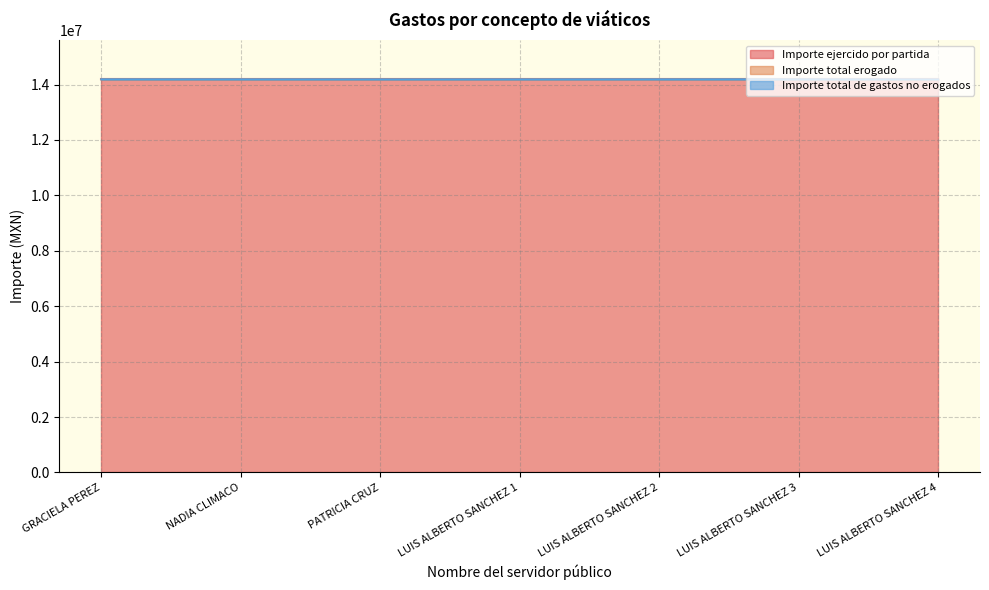

The value of Importe total erogado at GRACIELA PEREZ is 14189096. True or false?

True